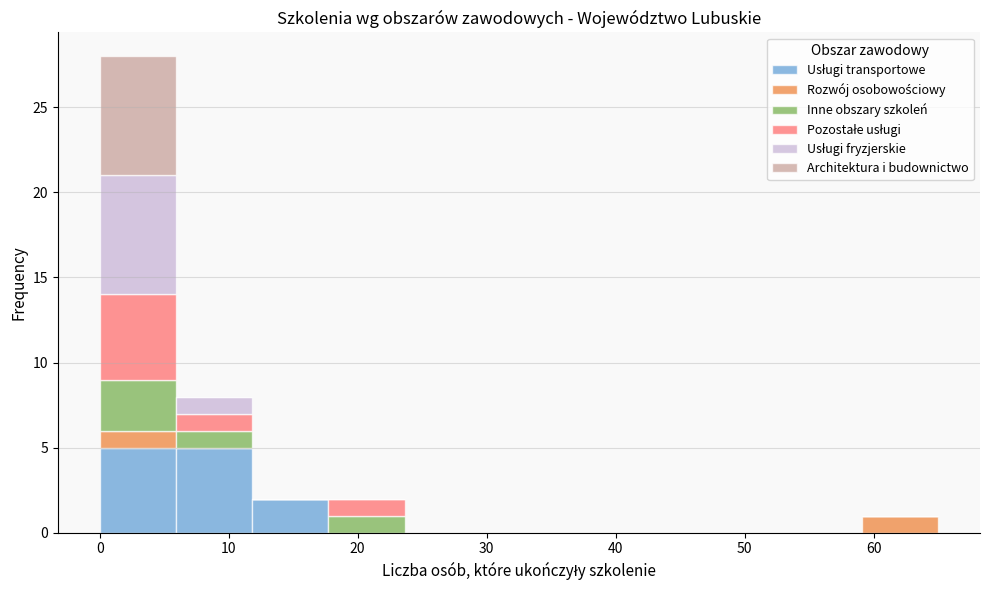

What is the total height of the stacked bar covering 59 to 65 on the x-axis? Neither the bar edges nor the heights are printed on the chart, so give them approximately, as read against the axes.

1